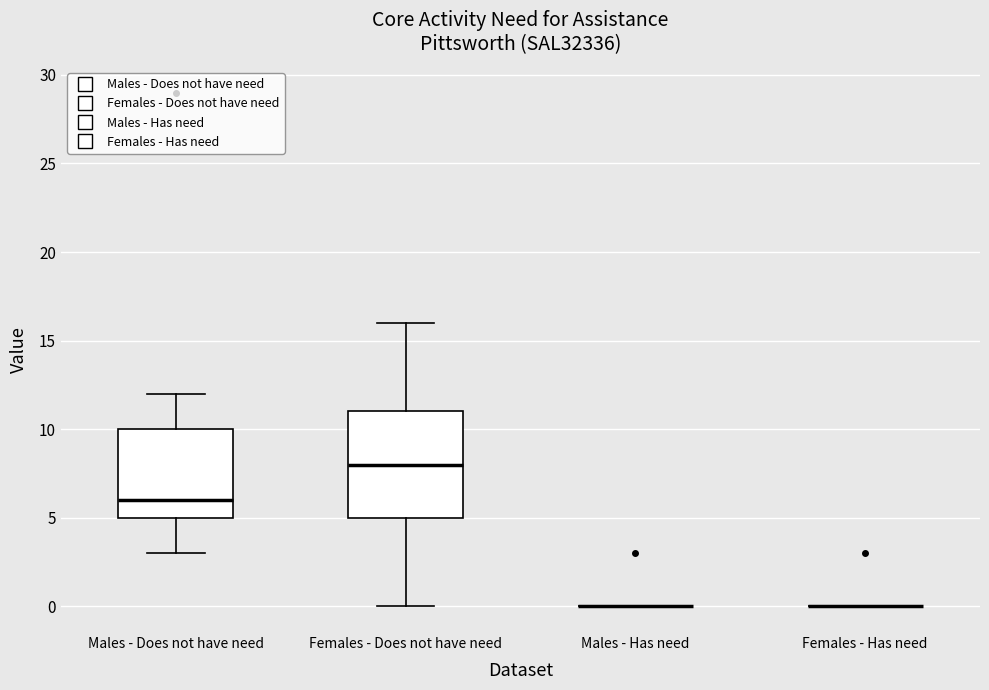

Reading left to right, transcribe this box plot: for each box, give where its median line is, the range the box spans, and where its two whiskers end, as read against the y-axis. The values are not printed on the chart, so give them approximately, as read against the axis.

Males - Does not have need: median 6, box 5 to 10, whiskers 3 to 12
Females - Does not have need: median 8, box 5 to 11, whiskers 0 to 16
Males - Has need: box collapsed to a line at 0, whiskers 0 to 0
Females - Has need: box collapsed to a line at 0, whiskers 0 to 0